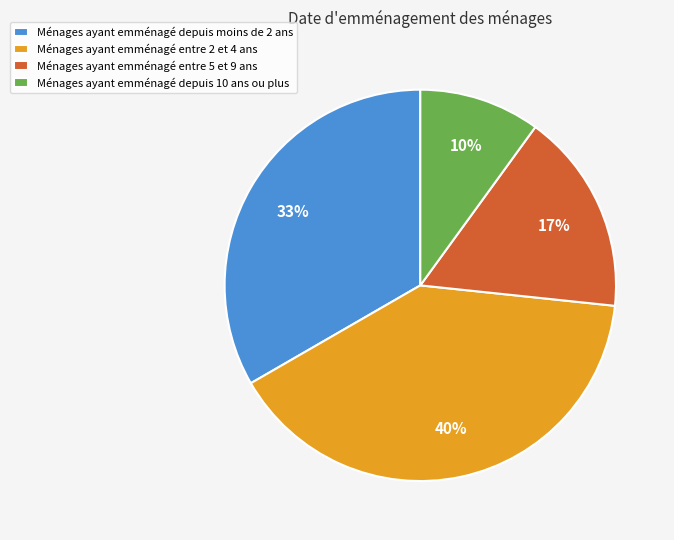

Which slice is the smallest?

Ménages ayant emménagé depuis 10 ans ou plus